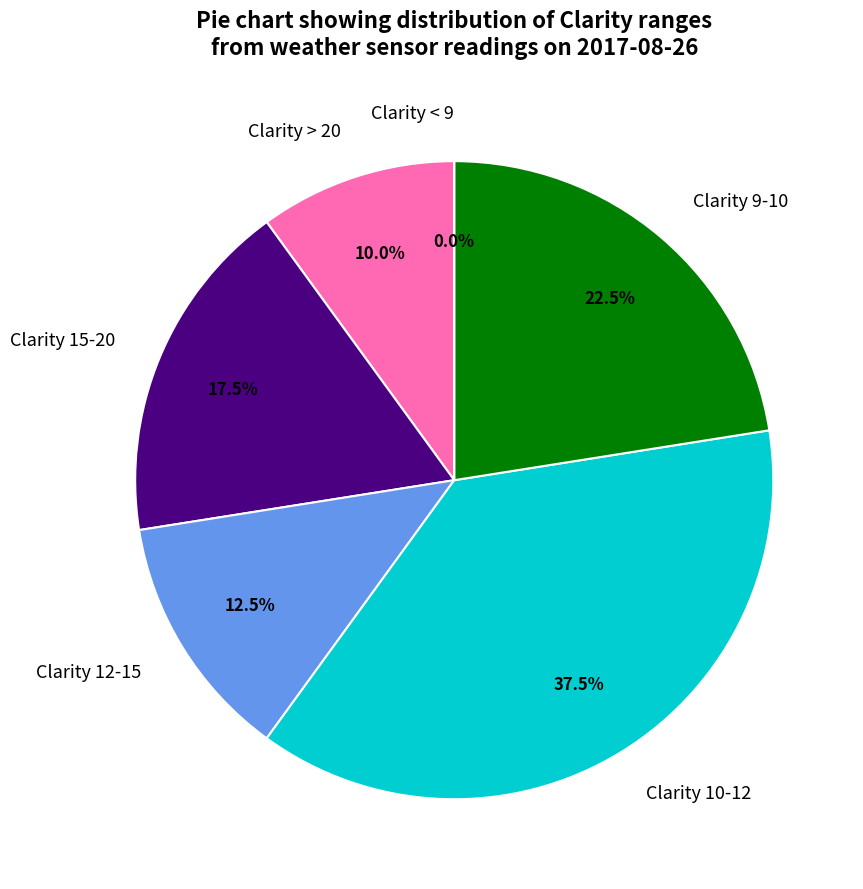

The 112 slice represents 1% of the pie. True or false?

False